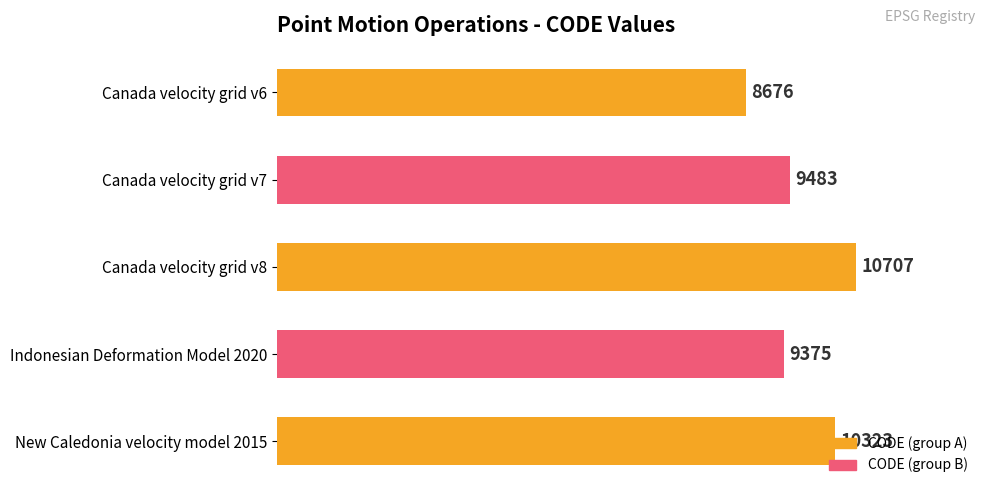

How many bars are there in total?

5